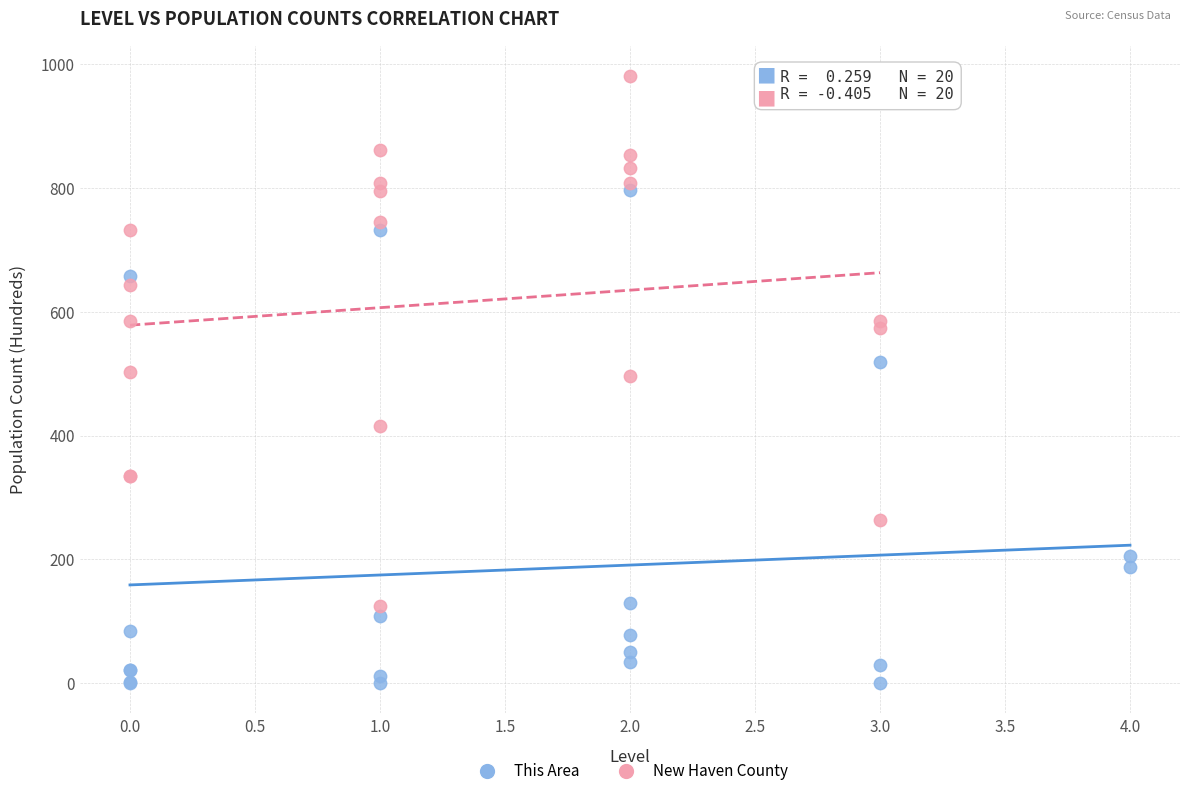

Which series reaches the minimum Y coordinate?

This Area